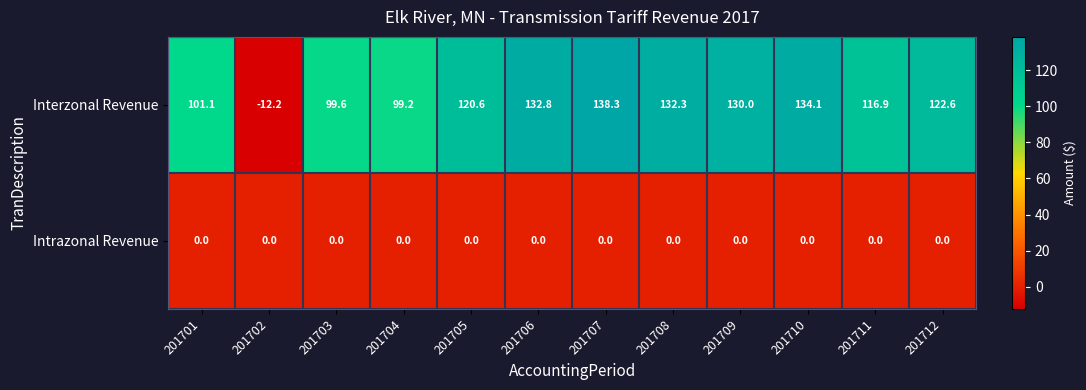

At which label does Interzonal Revenue reach its minimum?

201702